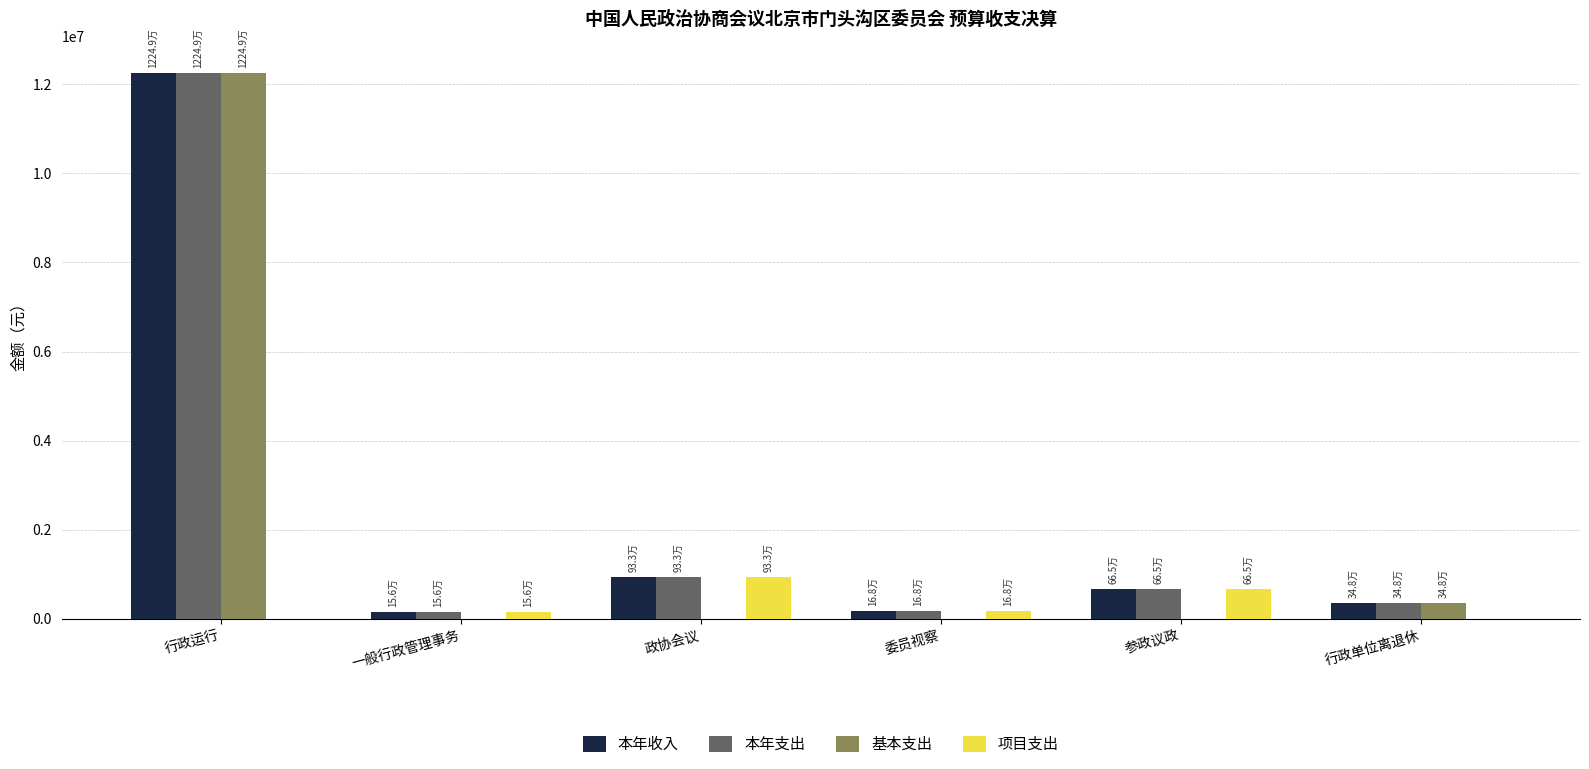

Is it true that 本年收入 equals 7012631.4 at 行政运行?

False